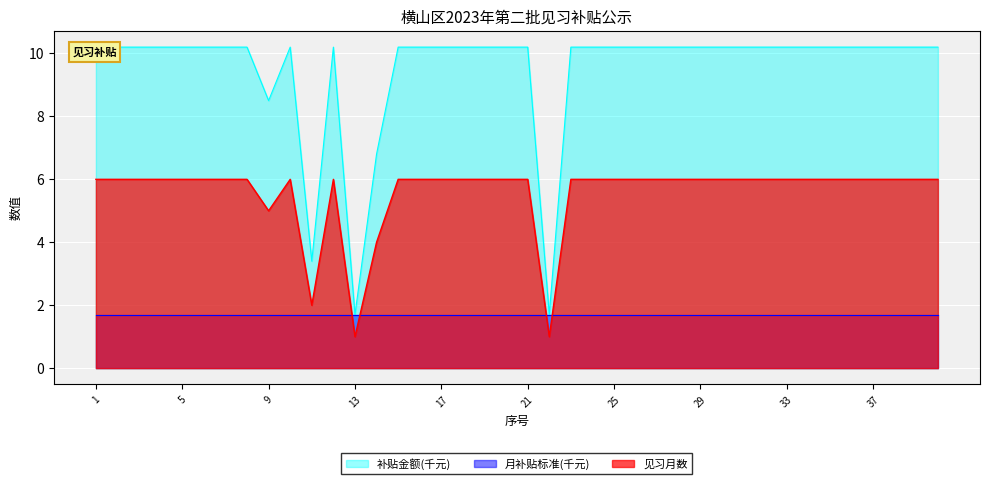

The 见习月数 series shows 2 at 33. True or false?

False